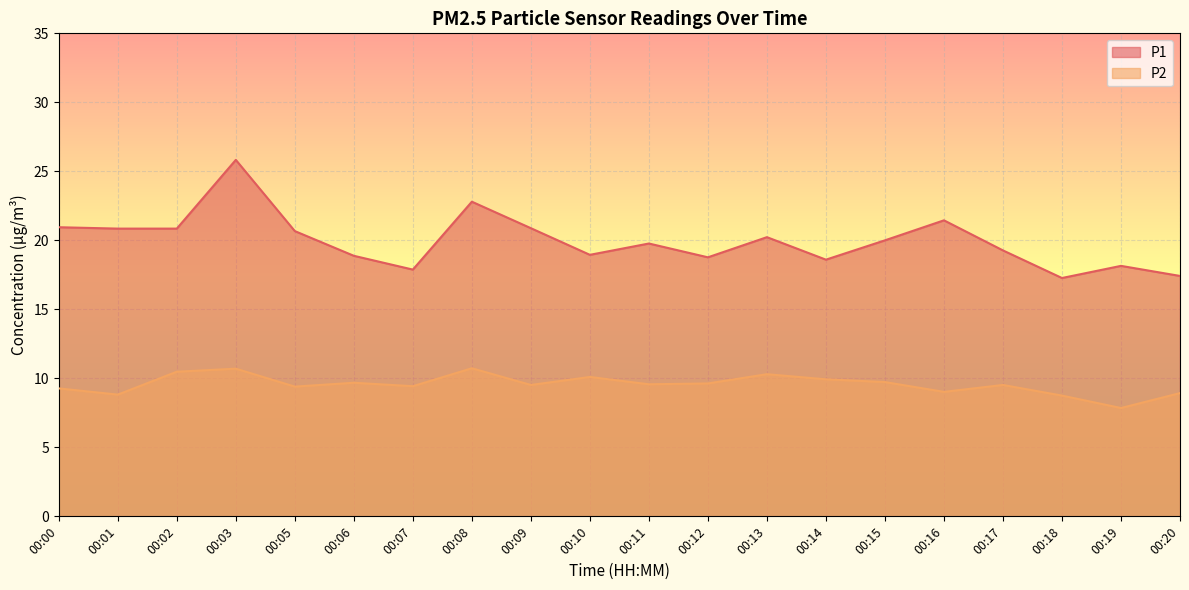

Where does the P2 series first go above 9?

00:00